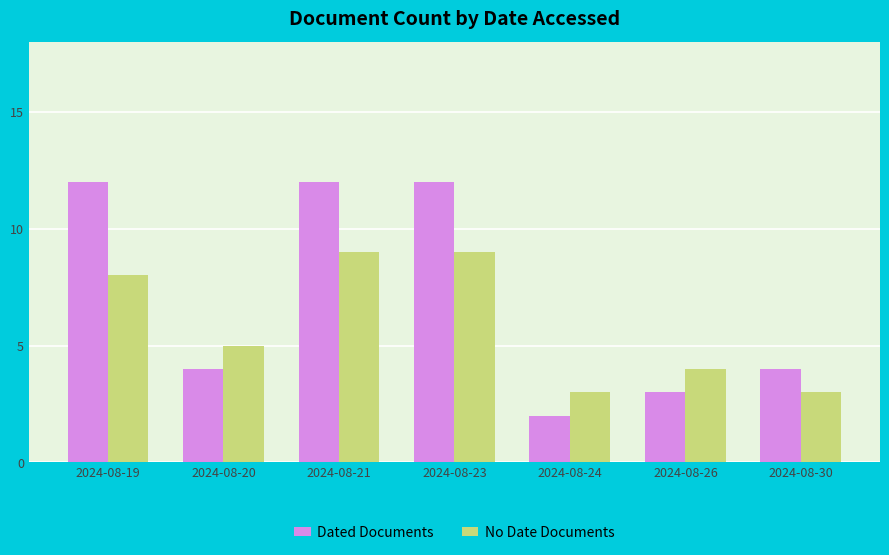

Reading right to left, list all the values displayed in this chart.

Dated Documents: 4	3	2	12	12	4	12
No Date Documents: 3	4	3	9	9	5	8